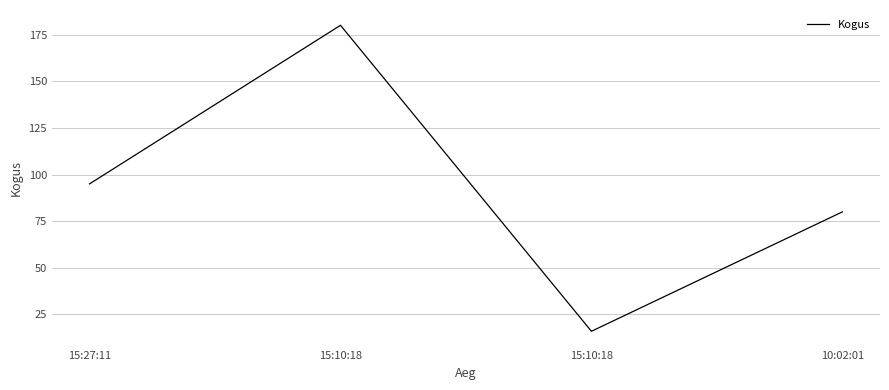

What is the average value?

93